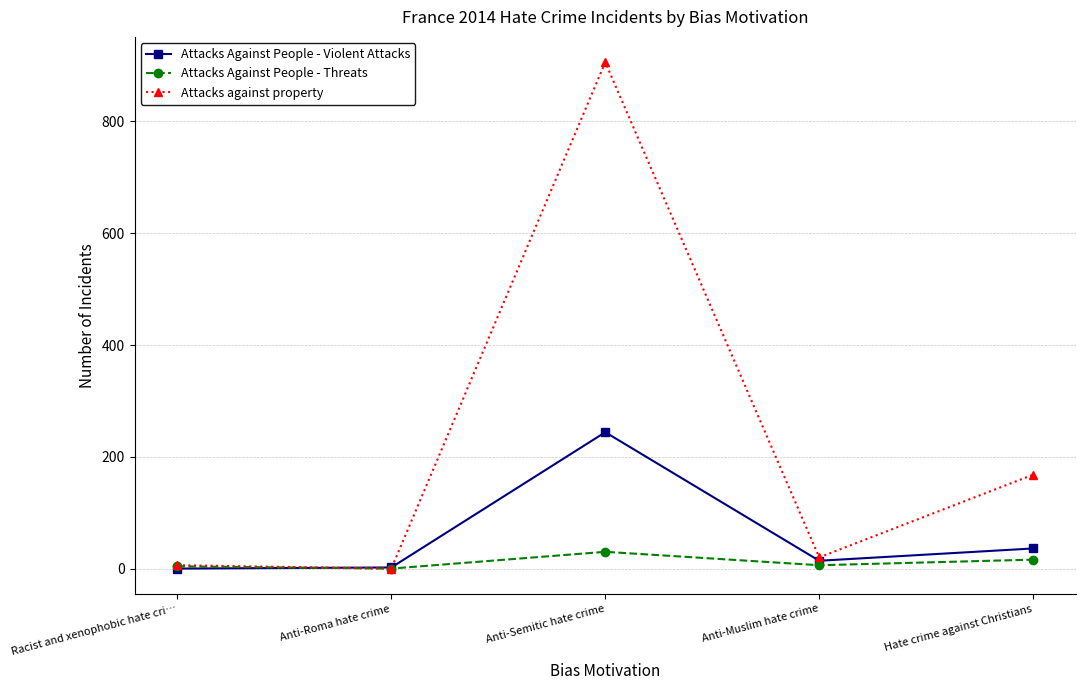

How many data points in Attacks against property are less than 20?

2